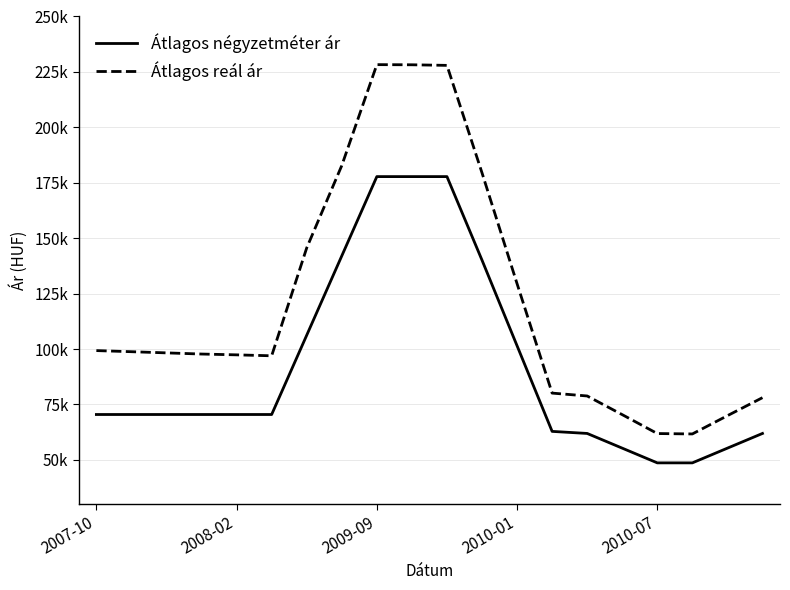

Does the chart display data point markers on the line(s)?

No